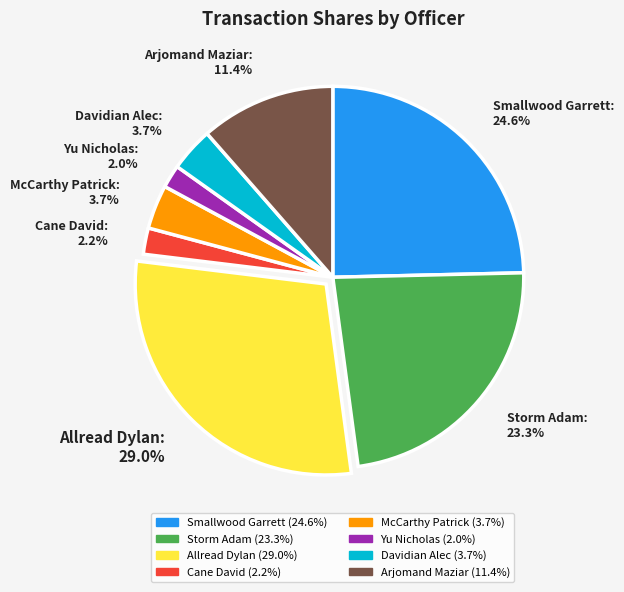

Is Yu Nicholas: 2.0% the majority of the pie?

No